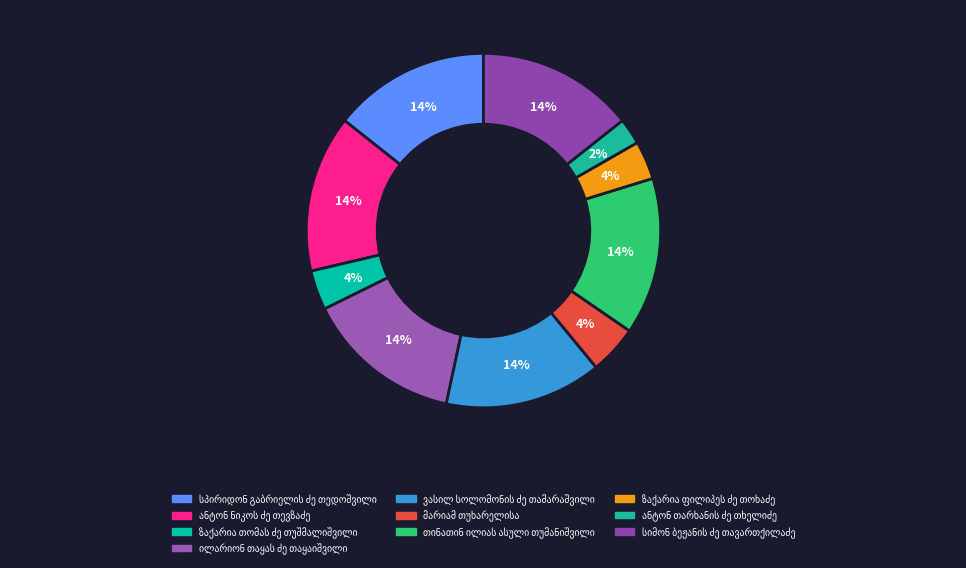

What percentage is NOT represented by თინათინ ილიას ასული თუმანიშვილი?

85.7%